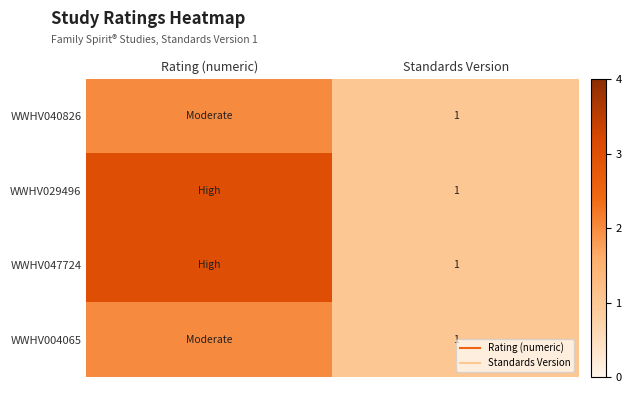

List the labels in order of WWHV047724 value, smallest first.

Standards Version, Rating (numeric)